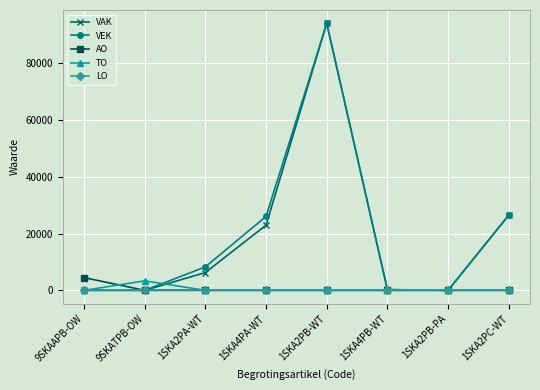

At which category does VEK reach its first local peak?

1SKA2PB-WT